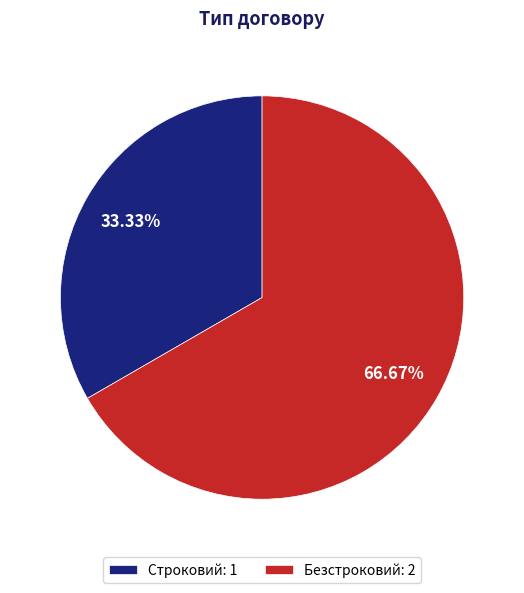

Between Строковий: 1 and Безстроковий: 2, which is larger?

Безстроковий: 2